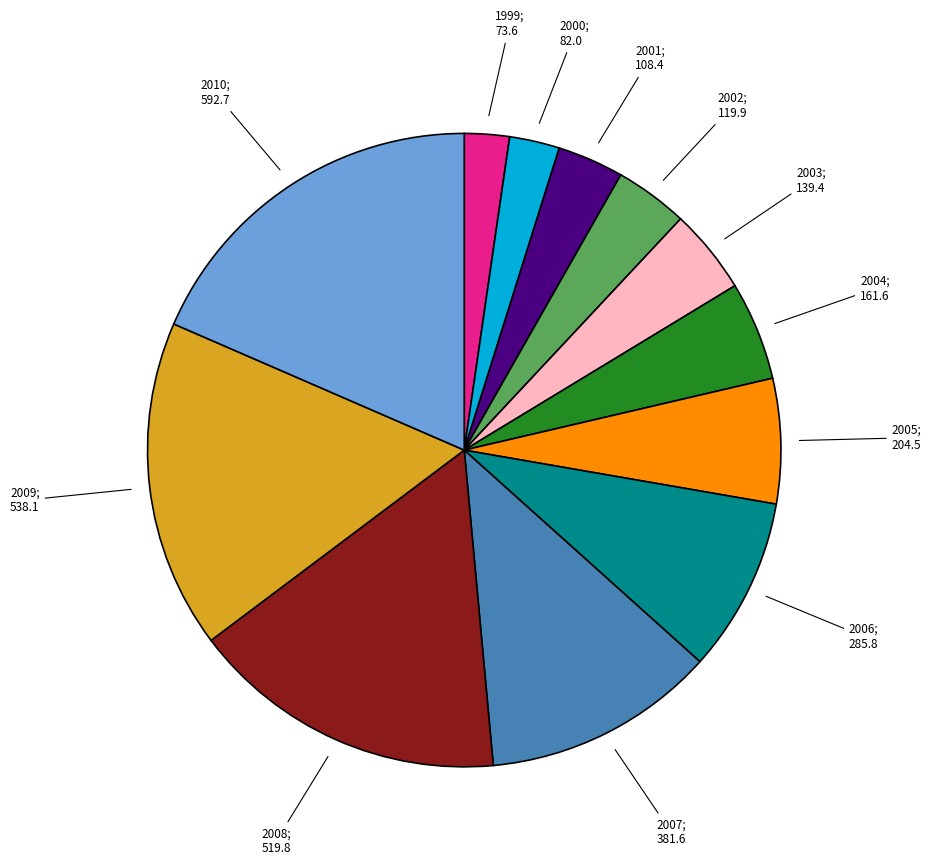

Count the number of slices in the pie.

12